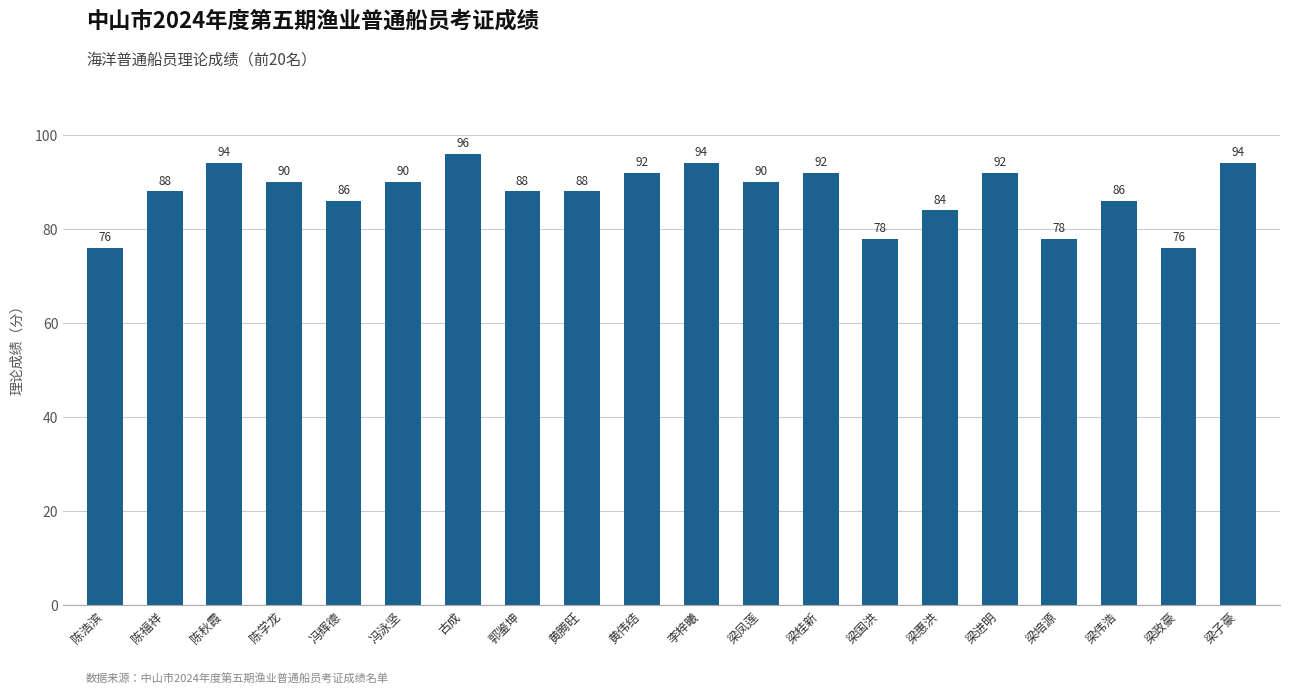

Reading left to right, list all the values displayed in this chart.

76	88	94	90	86	90	96	88	88	92	94	90	92	78	84	92	78	86	76	94